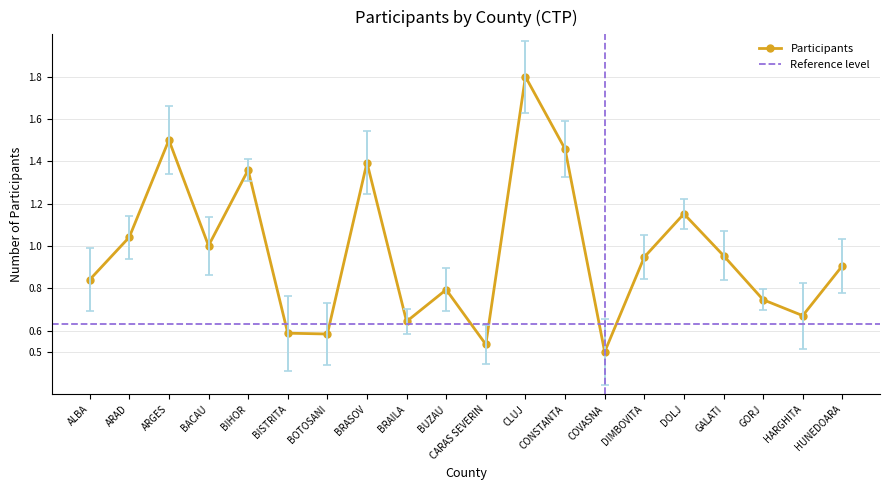

The value at GORJ is 0.7. True or false?

True